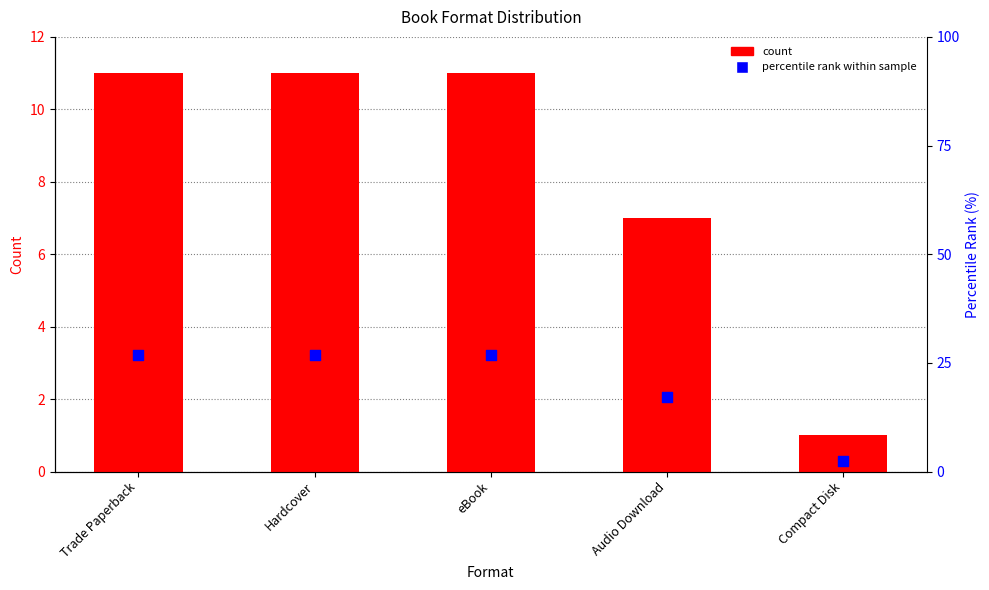

Which series has the largest total across all categories?

percentile rank within sample